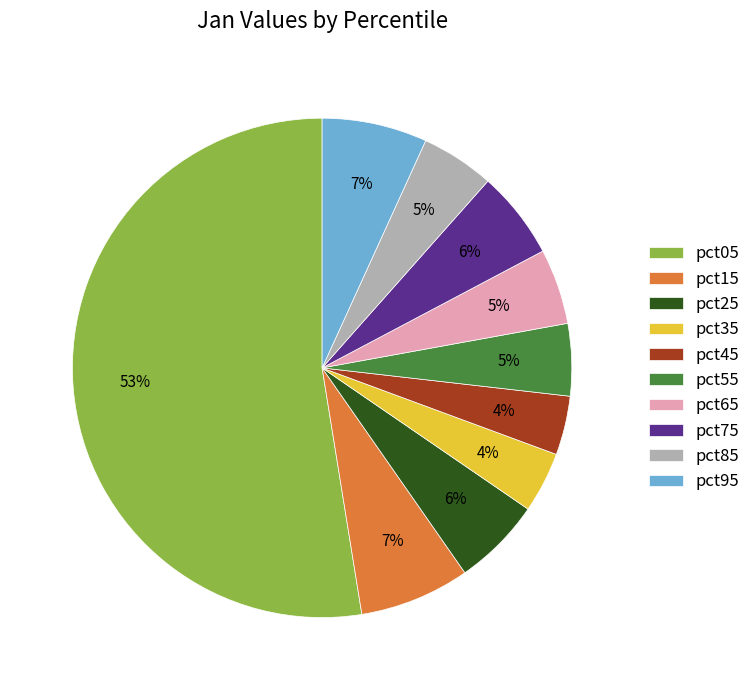

Which has a higher value, pct45 or pct15?

pct15